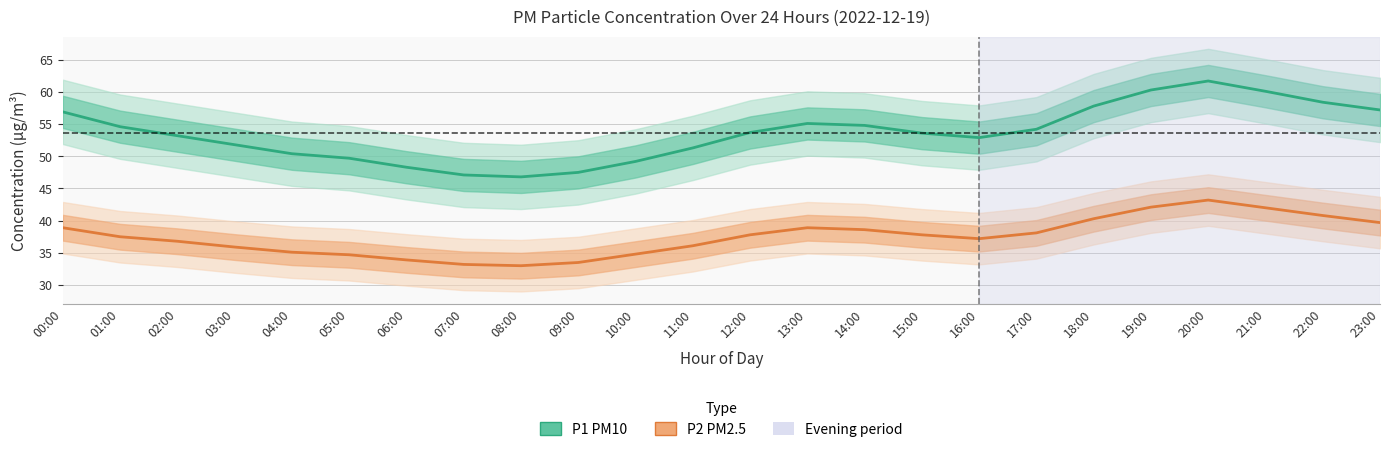

Is the value of P1 (PM10) at 14:00 greater than the value of P2 (PM2.5) at 22:00?

Yes